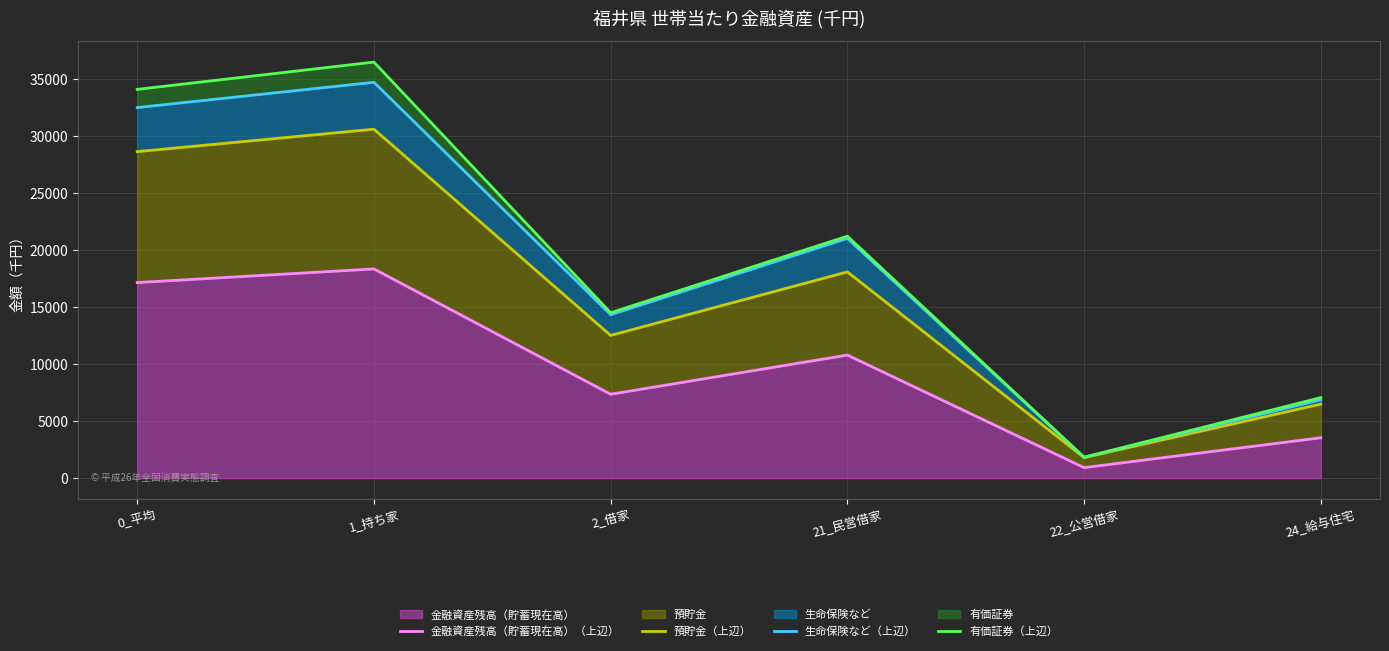

Count the number of categories in the chart.

6